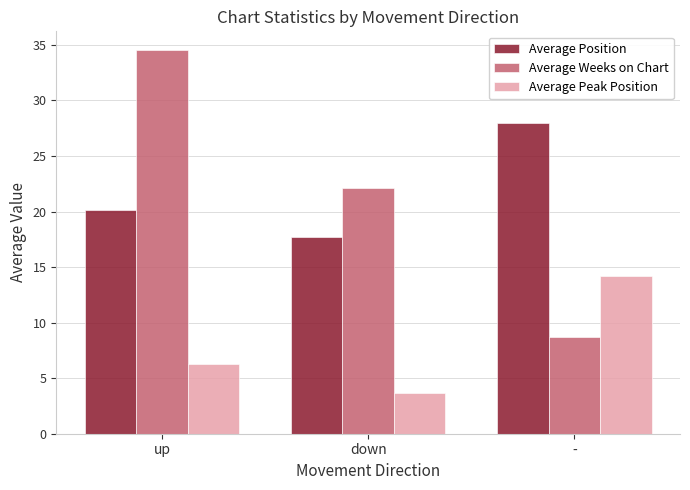

What is the value of the Average Position bar at the 3rd from the left?

28.0